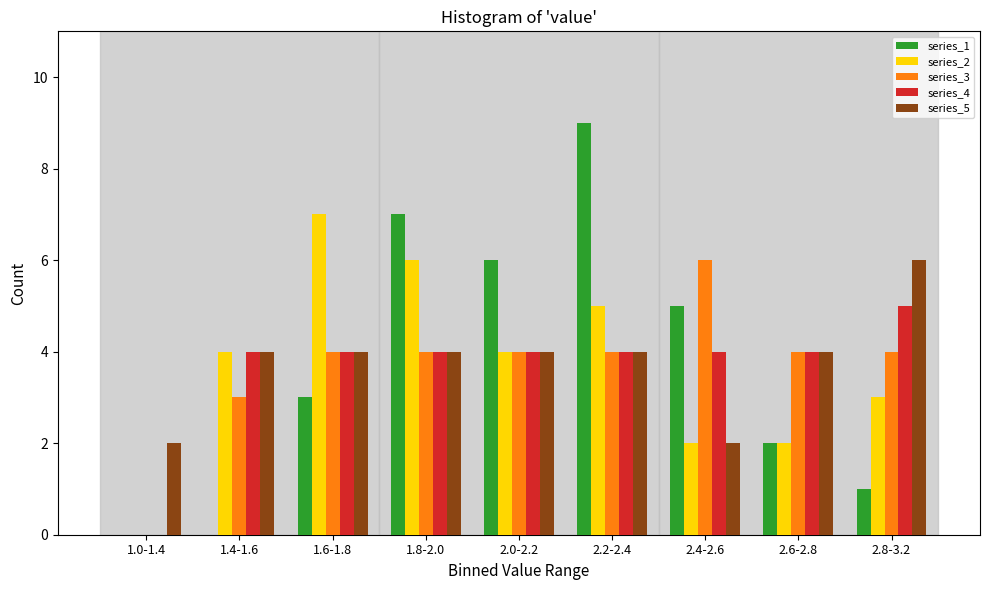

Between 1.4-1.6 and 2.2-2.4, which series saw the biggest shift?

series_1